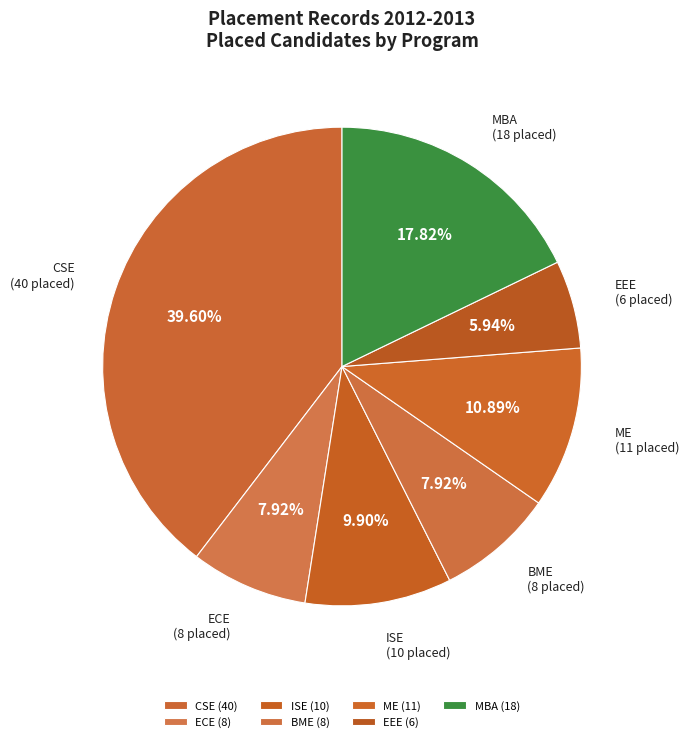

Is it true that ME is 21% of the pie?

False